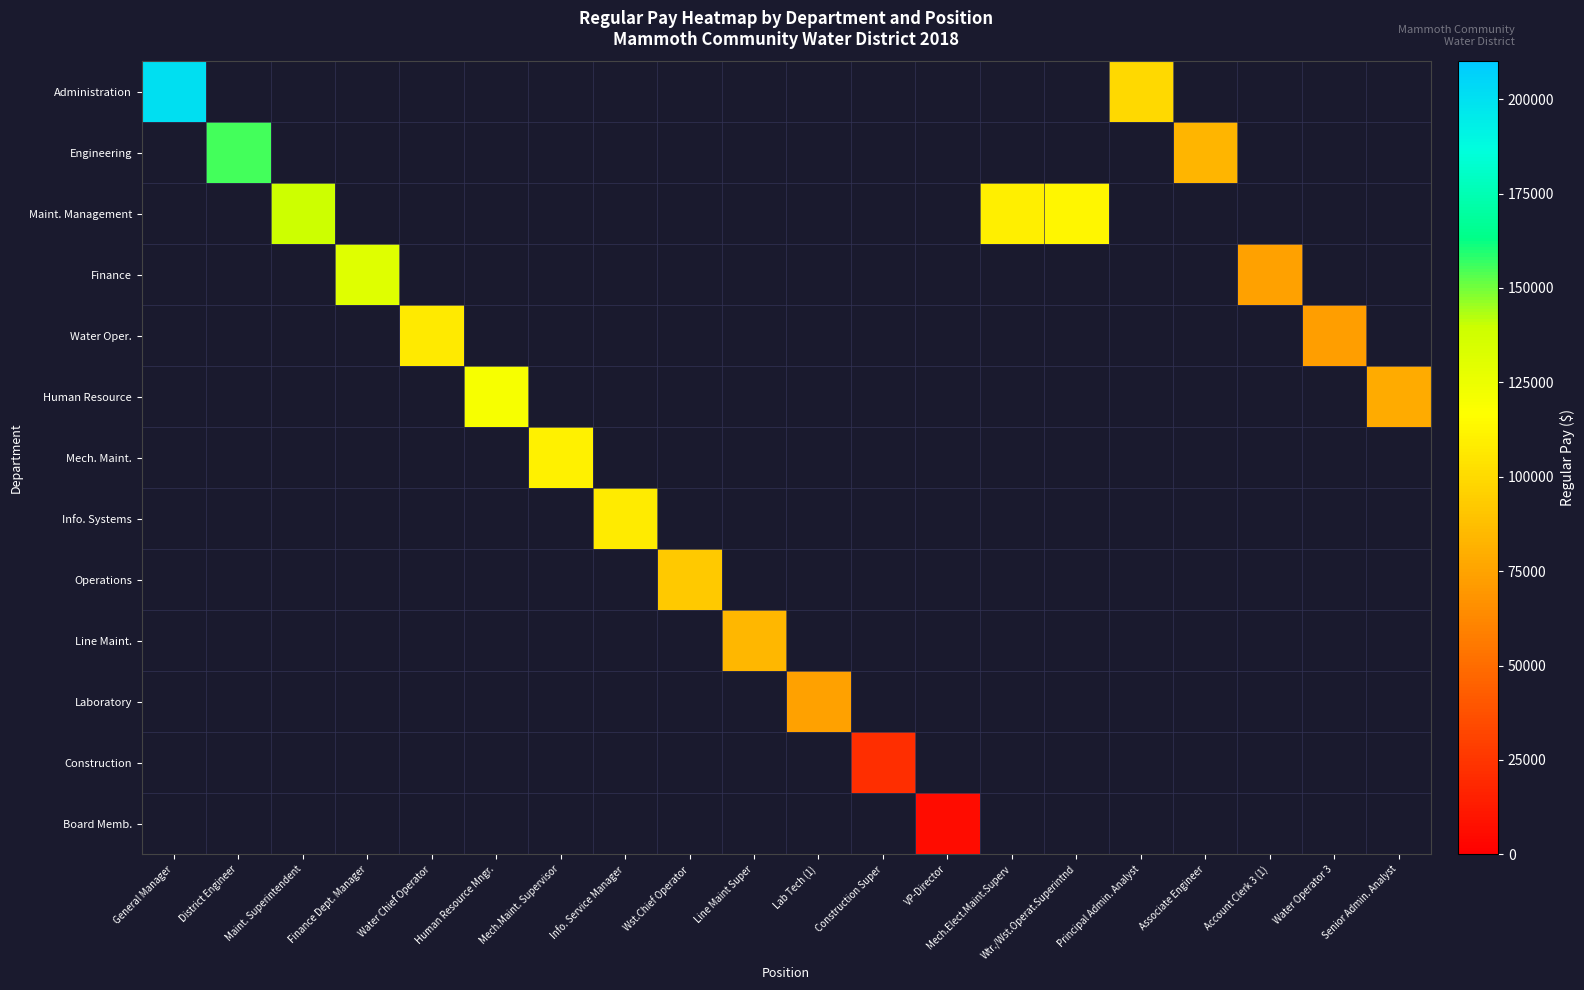

What is the minimum value shown in the chart?

5790.0